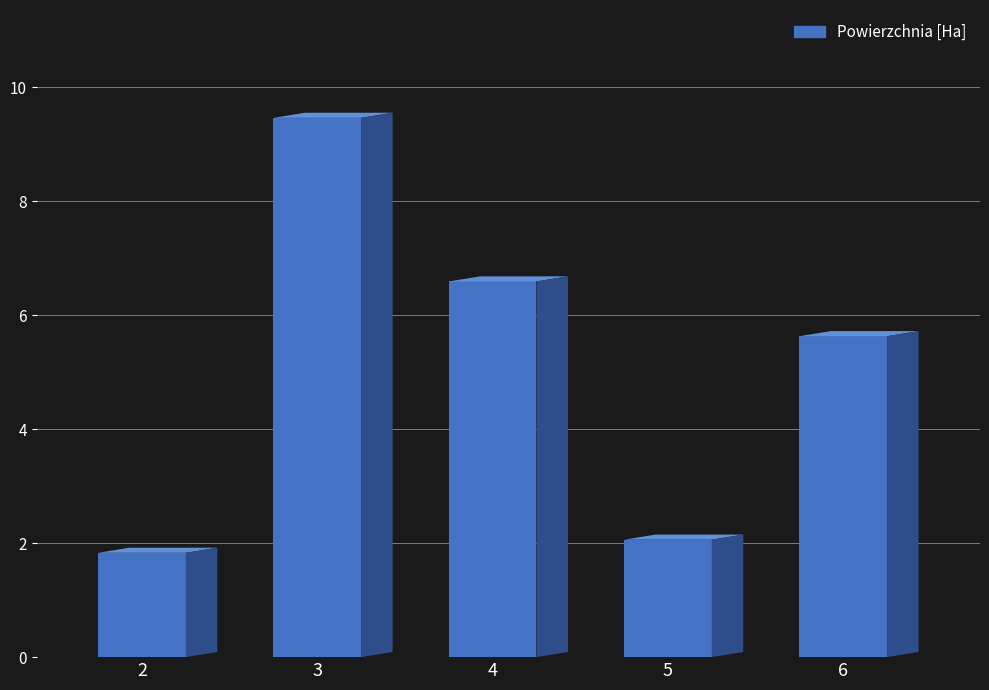

What is the difference between the values at 5 and 6?

3.6